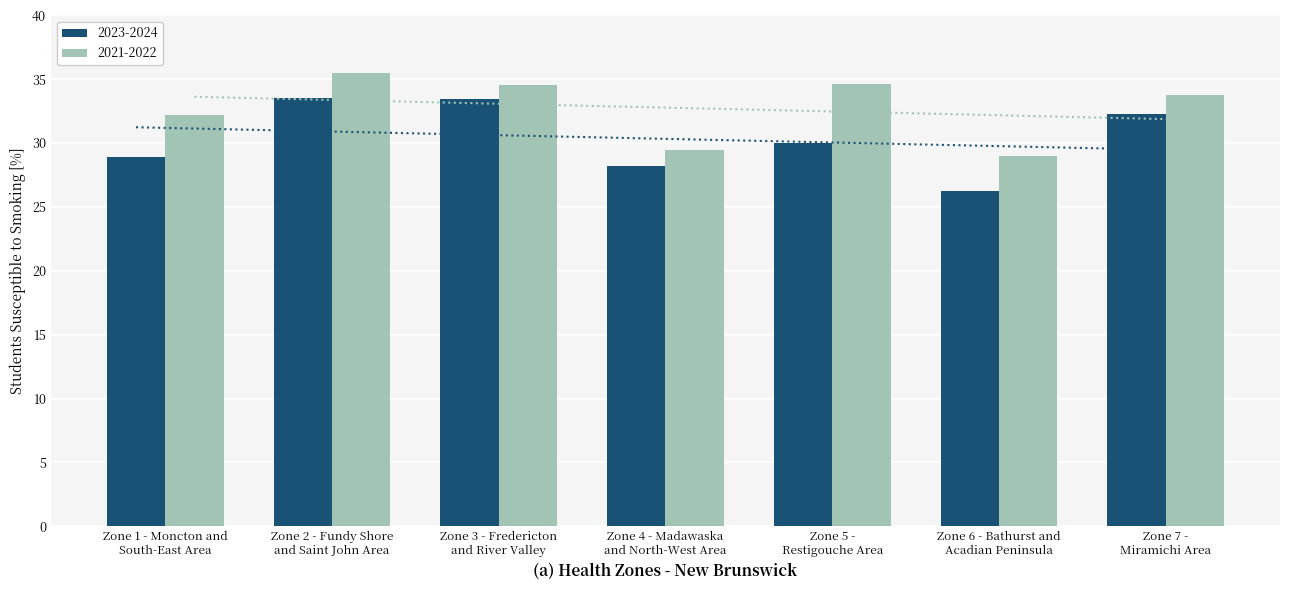

What are all the series names shown in the legend?

2023-2024, 2021-2022